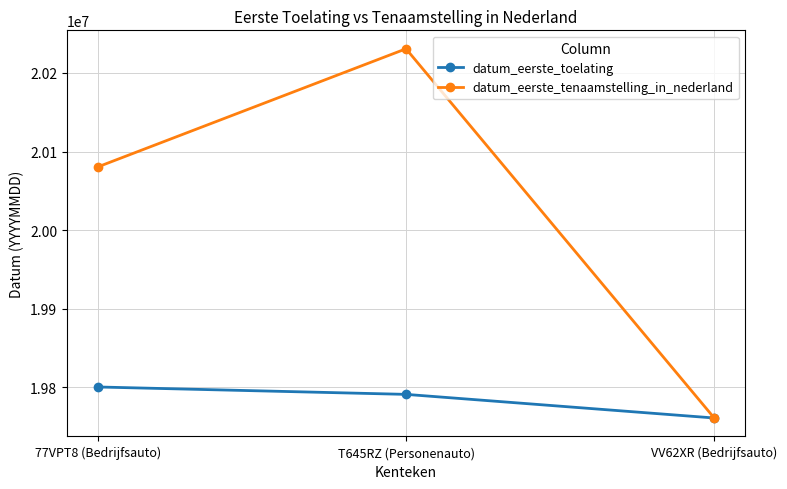

What are all the series names shown in the legend?

datum_eerste_toelating, datum_eerste_tenaamstelling_in_nederland